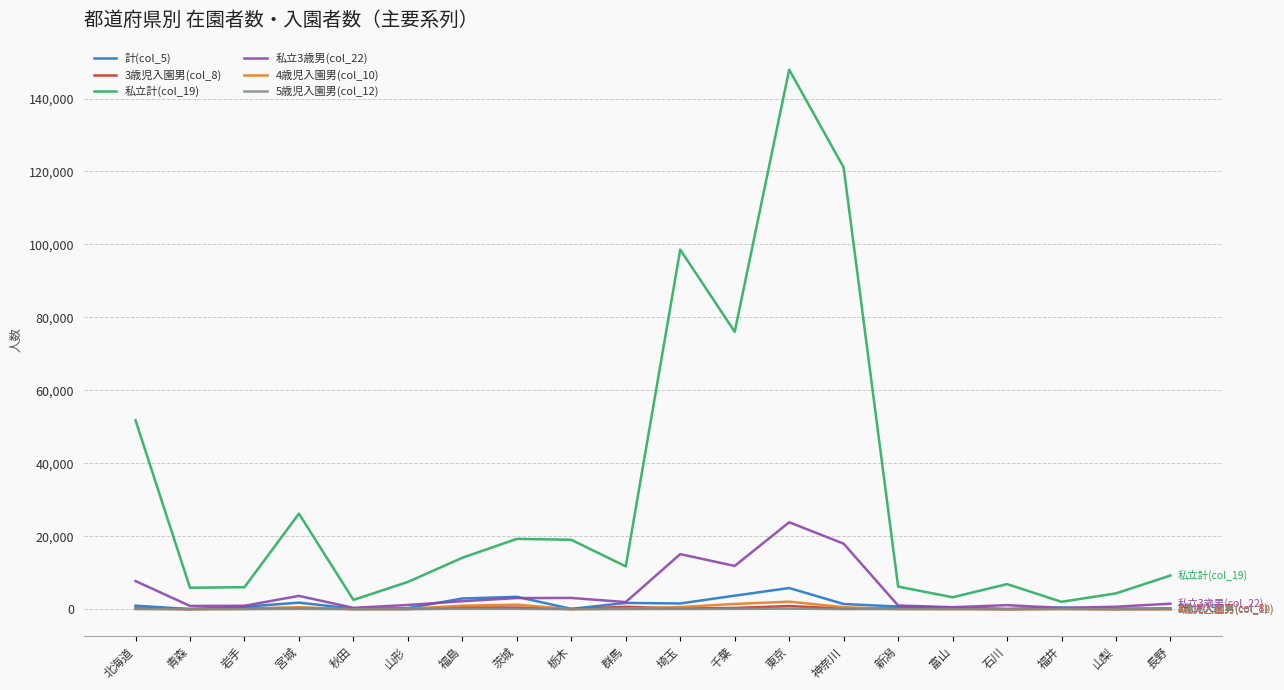

What is the sum of all 私立計(col_19) values?

639554